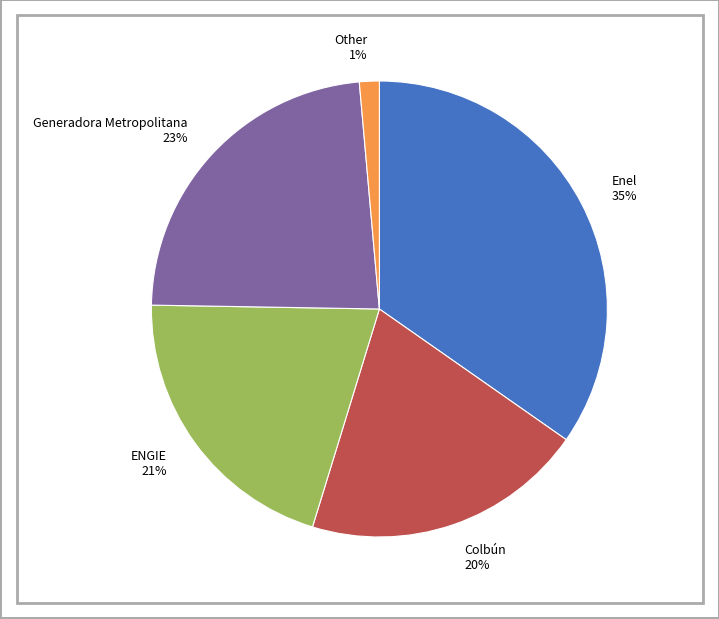

What is the largest slice in the pie chart?

Enel 35%